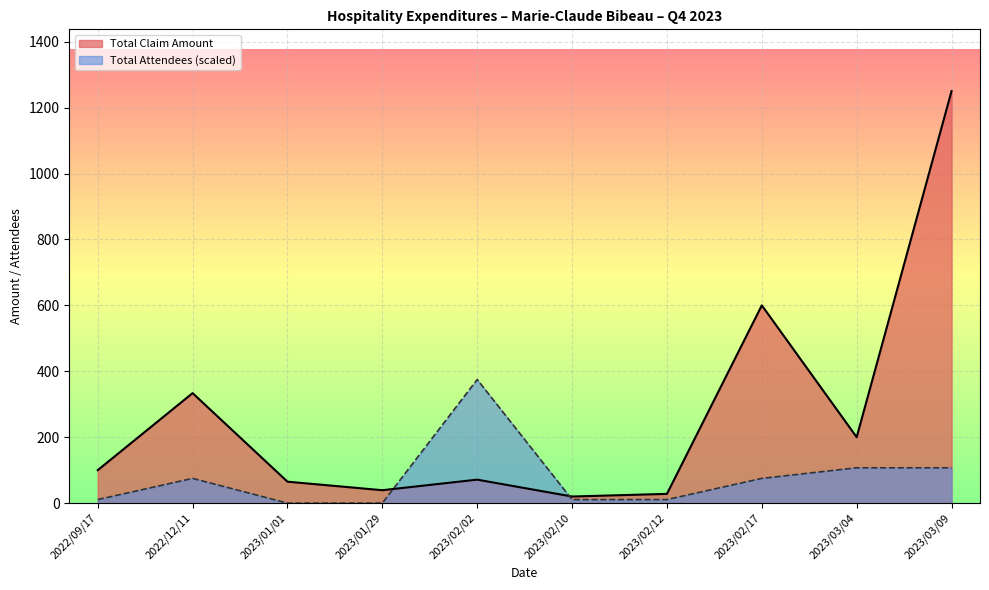

What is the difference between the maximum and second lowest values in the Total Attendees series?

375.0